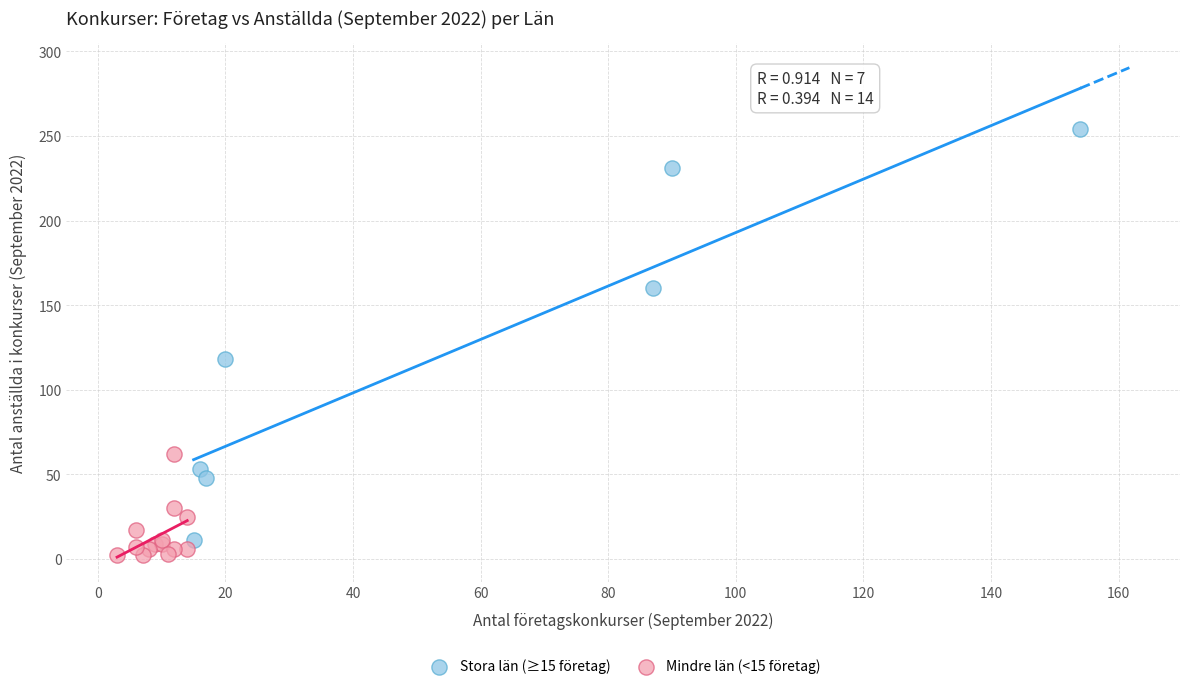

Which series contains the highest Y value?

Stora län (≥15 företag)